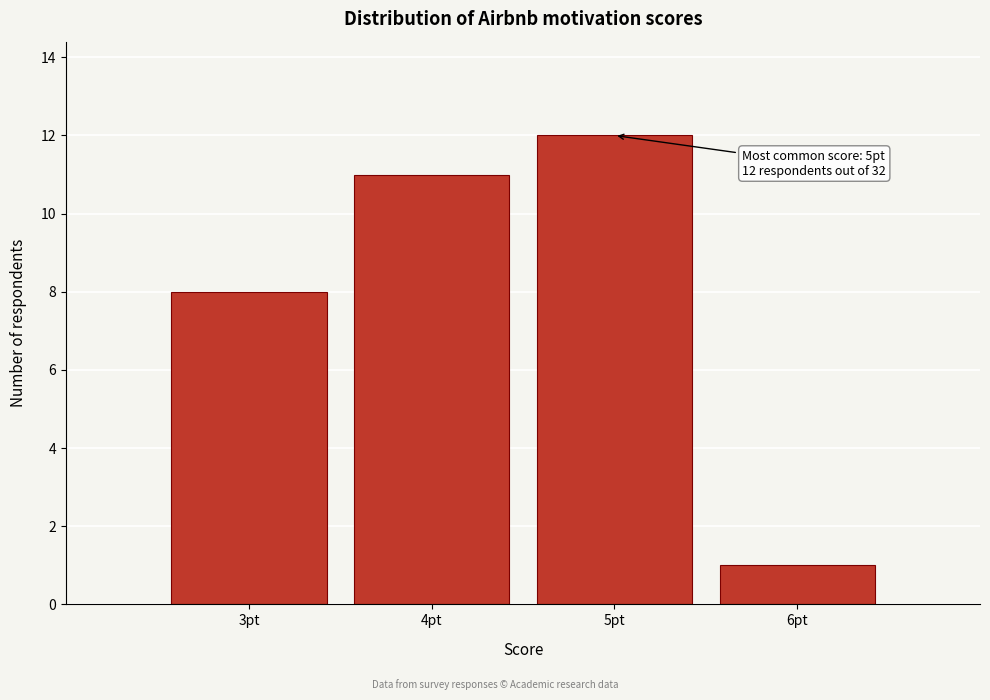

Which range on the x-axis has the tallest bar?

4.5 to 5.5